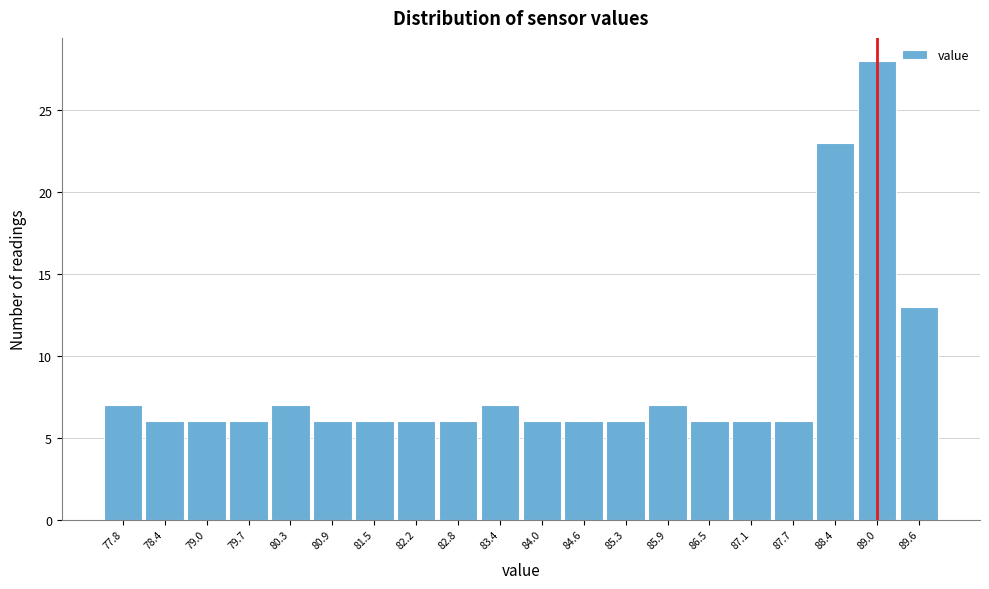

Reading right to left, list all the values displayed in this chart.

13	28	23	6	6	6	7	6	6	6	7	6	6	6	6	7	6	6	6	7